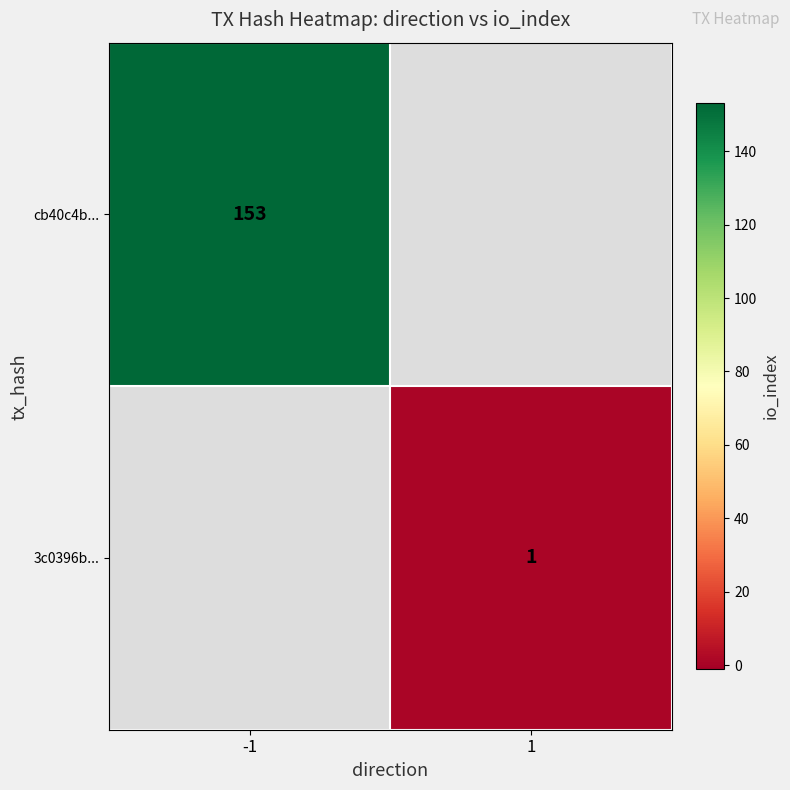

The cb40c4b... series shows 33 at -1. True or false?

False